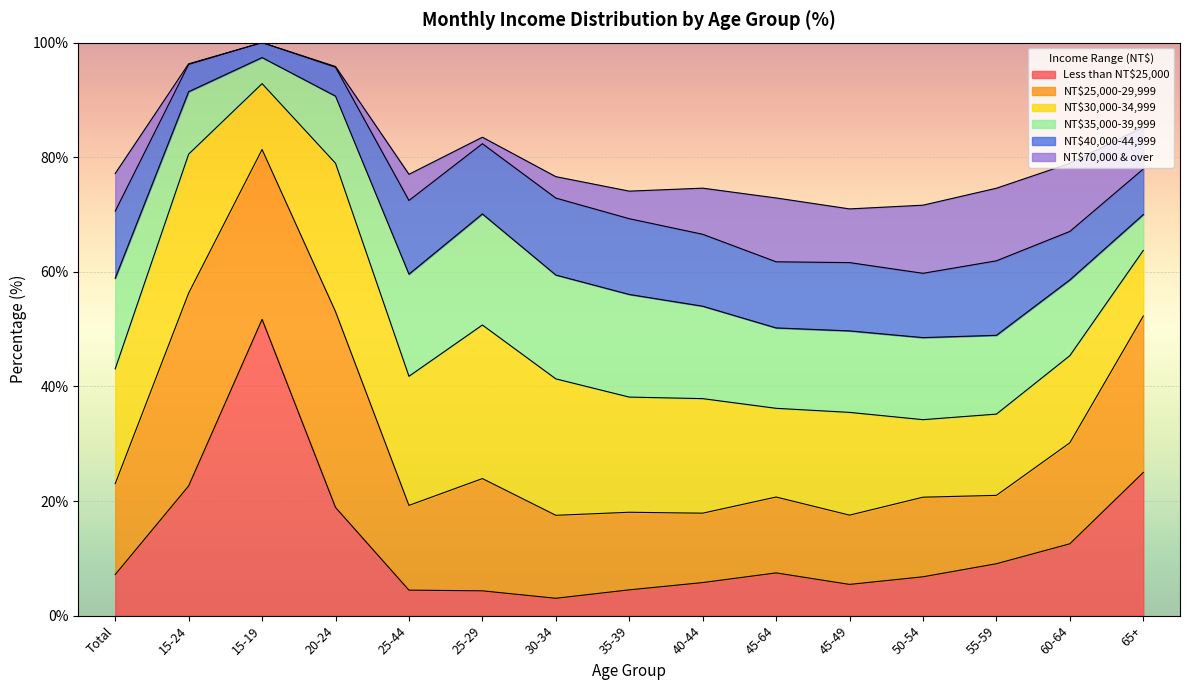

What is the highest value of the NT$35,000-39,999 series?

19.4